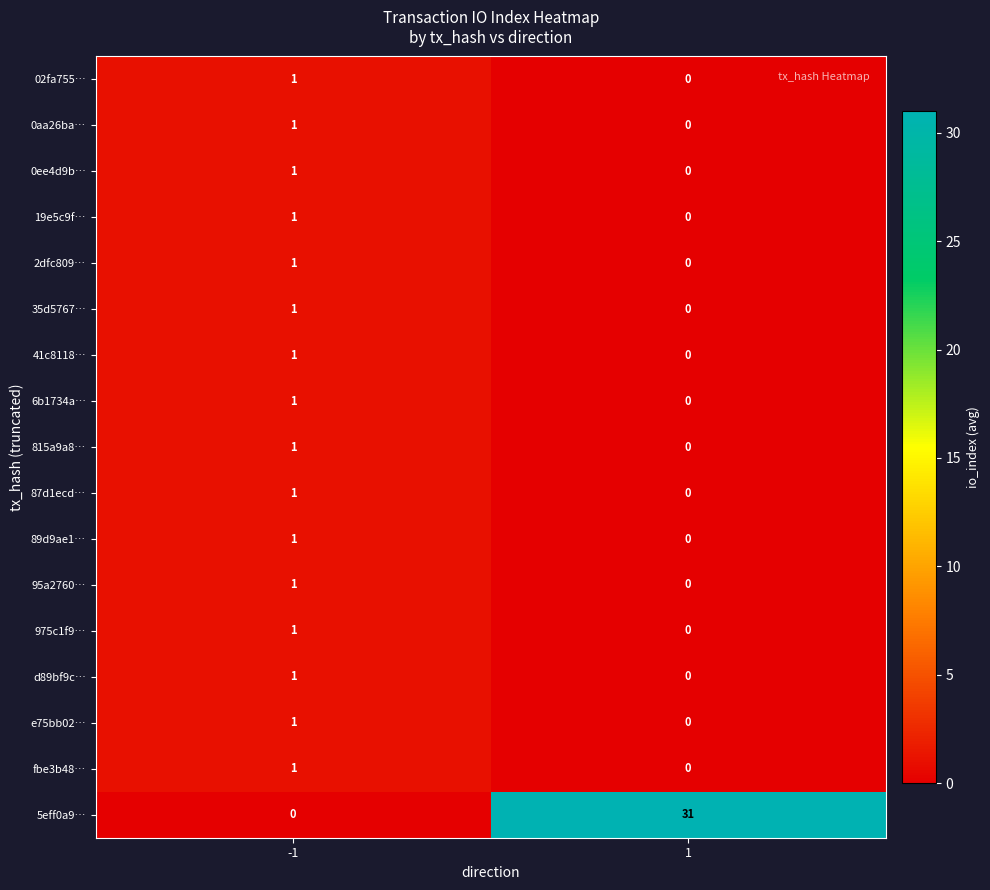

Is it true that 5eff0a9… equals 31 at 1?

True